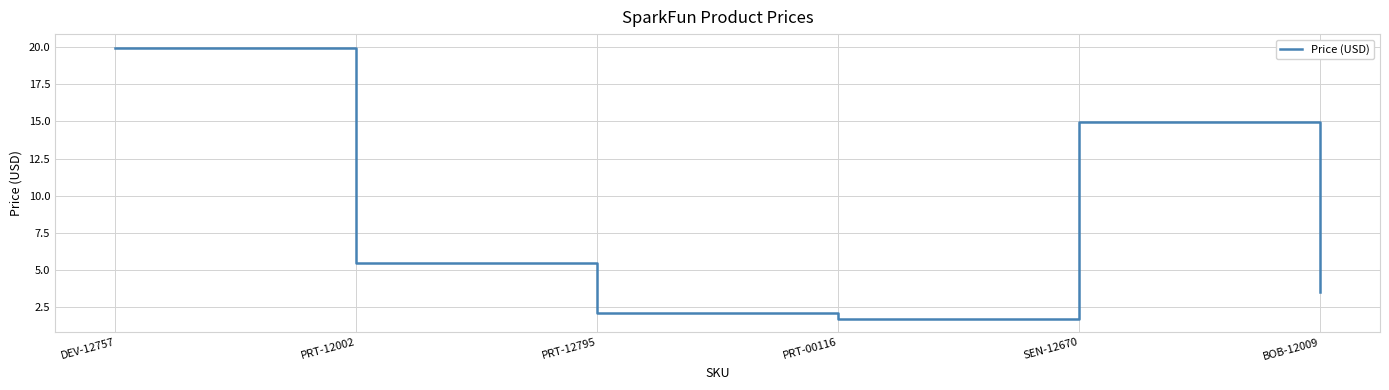

How many values are below 5?

3